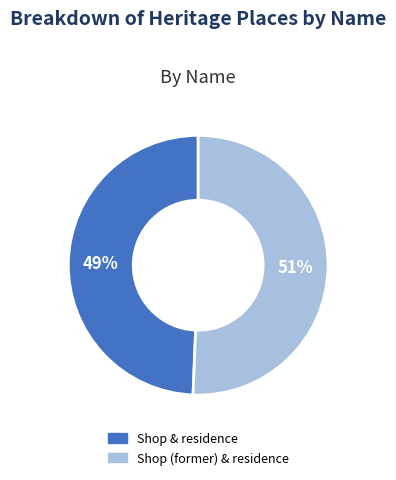

Which category has the biggest portion of the pie?

Shop (former) & residence